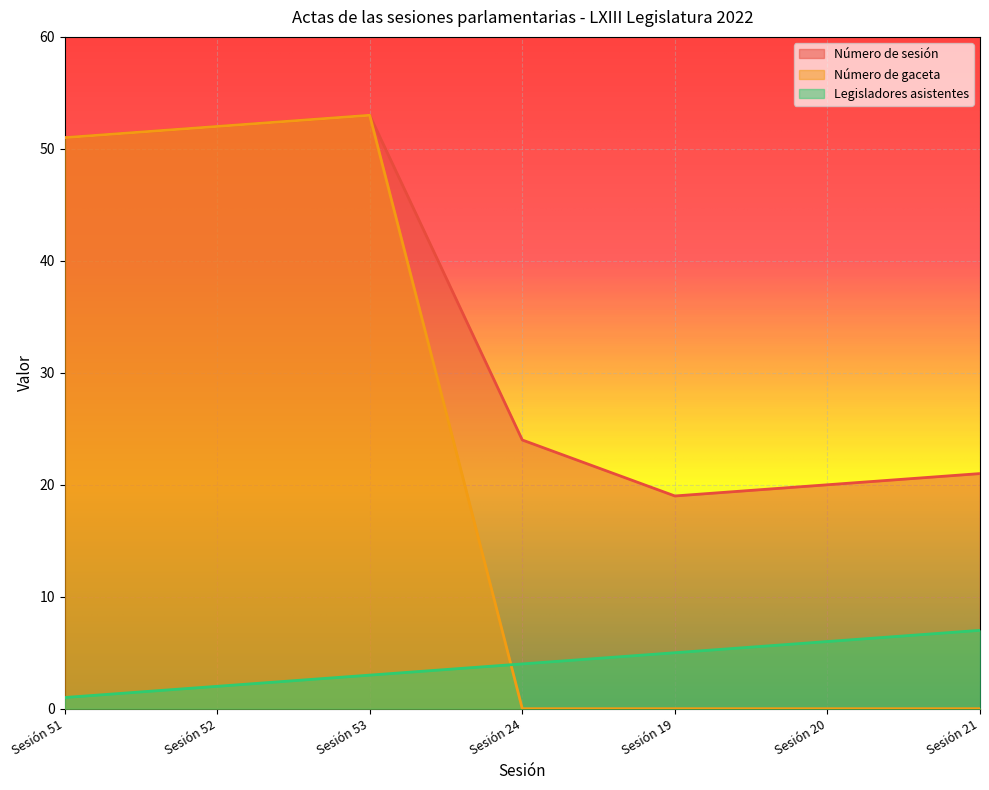

What is the sum of all Legisladores asistentes values?

28